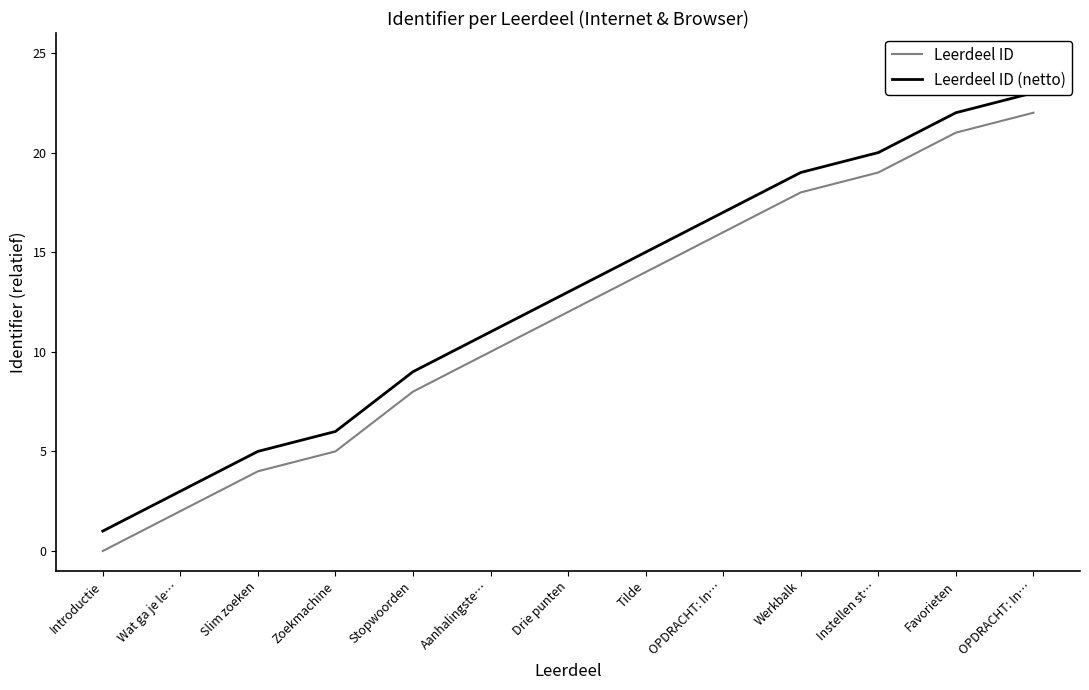

What are all the series names shown in the legend?

Leerdeel ID, Leerdeel ID (netto)